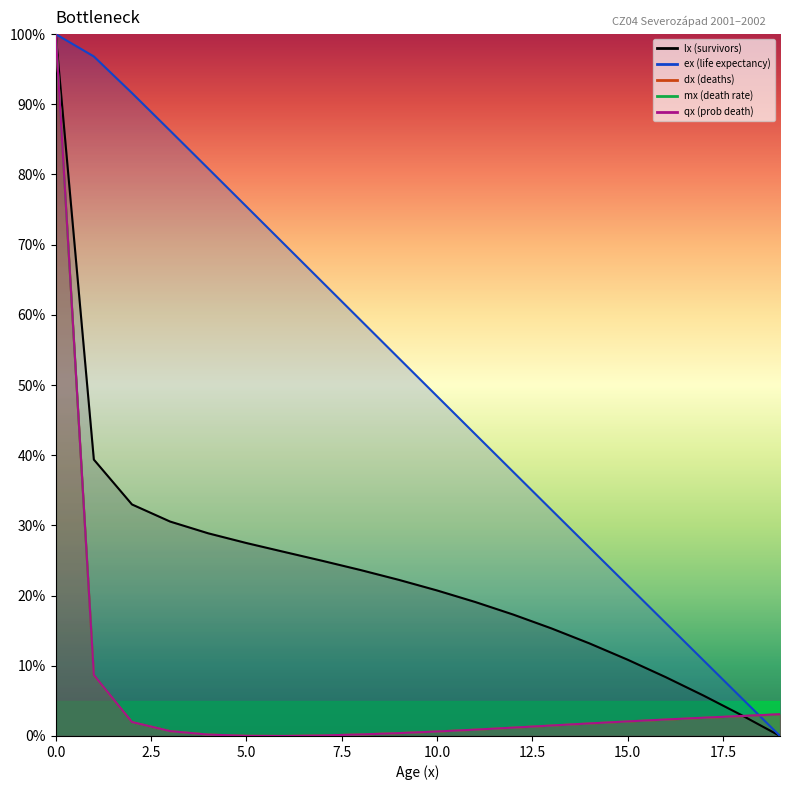

Which category has the lowest value across all series?

6